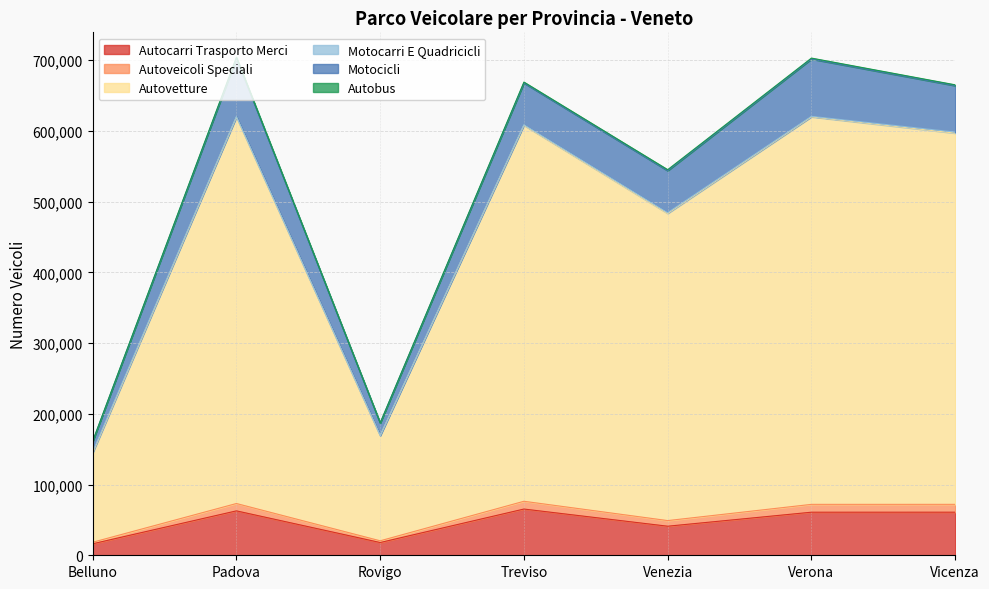

Where is the first local minimum for Autovetture?

Rovigo